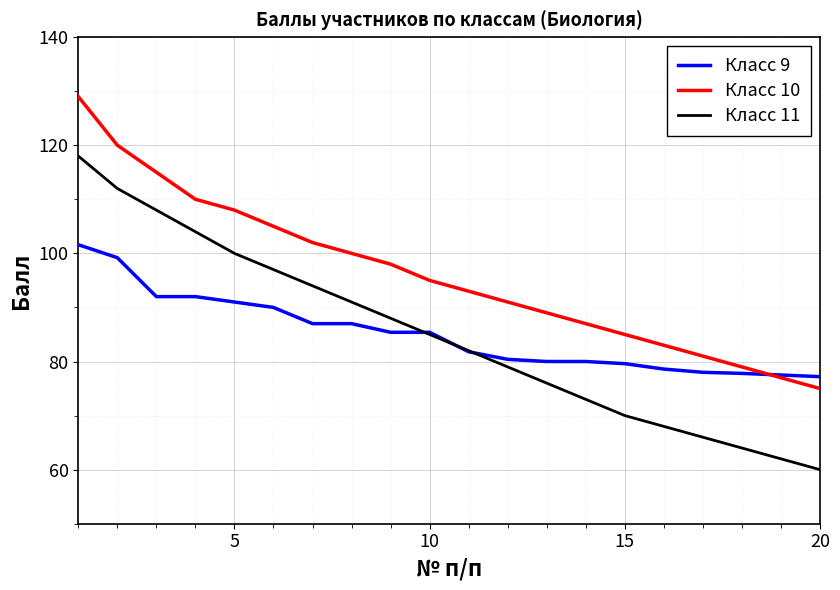

What is the difference between the maximum and minimum values in the Класс 11 series?

58.0